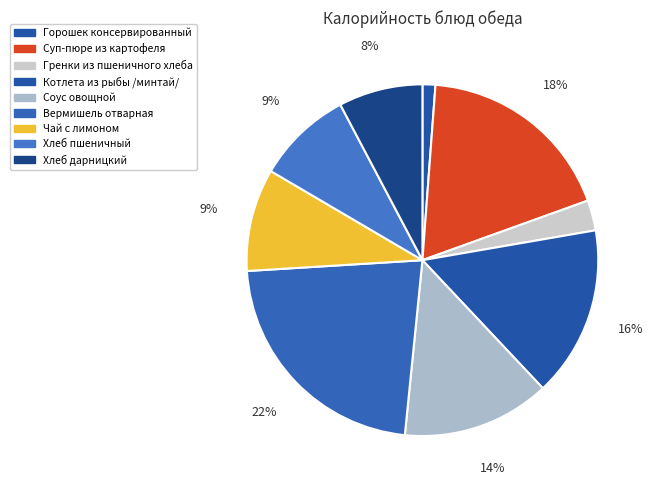

To the nearest percent, what is the average slice percentage?

11%